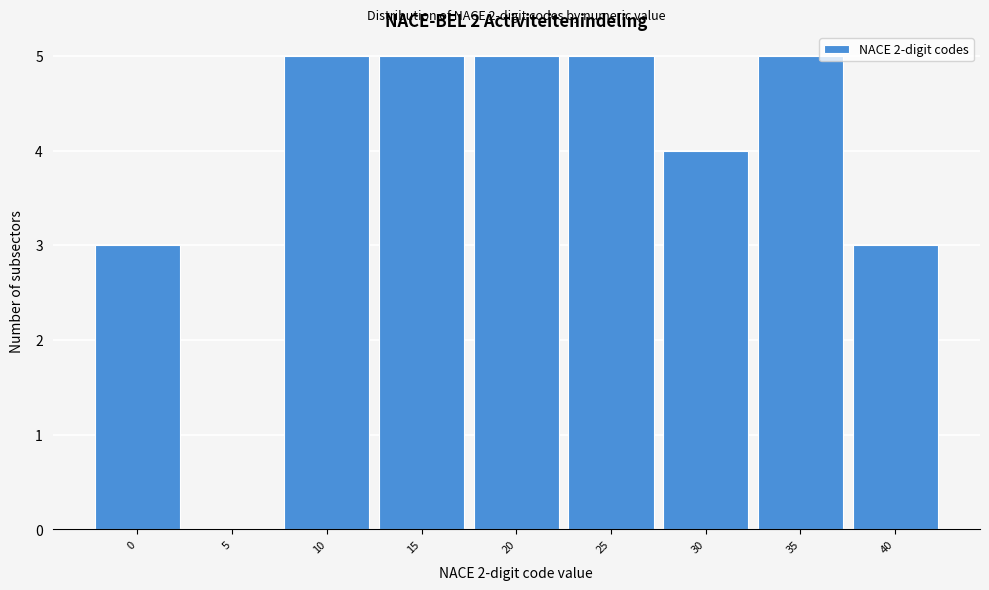

Reading left to right, list all the values displayed in this chart.

0=3	5=0	10=5	15=5	20=5	25=5	30=4	35=5	40=3